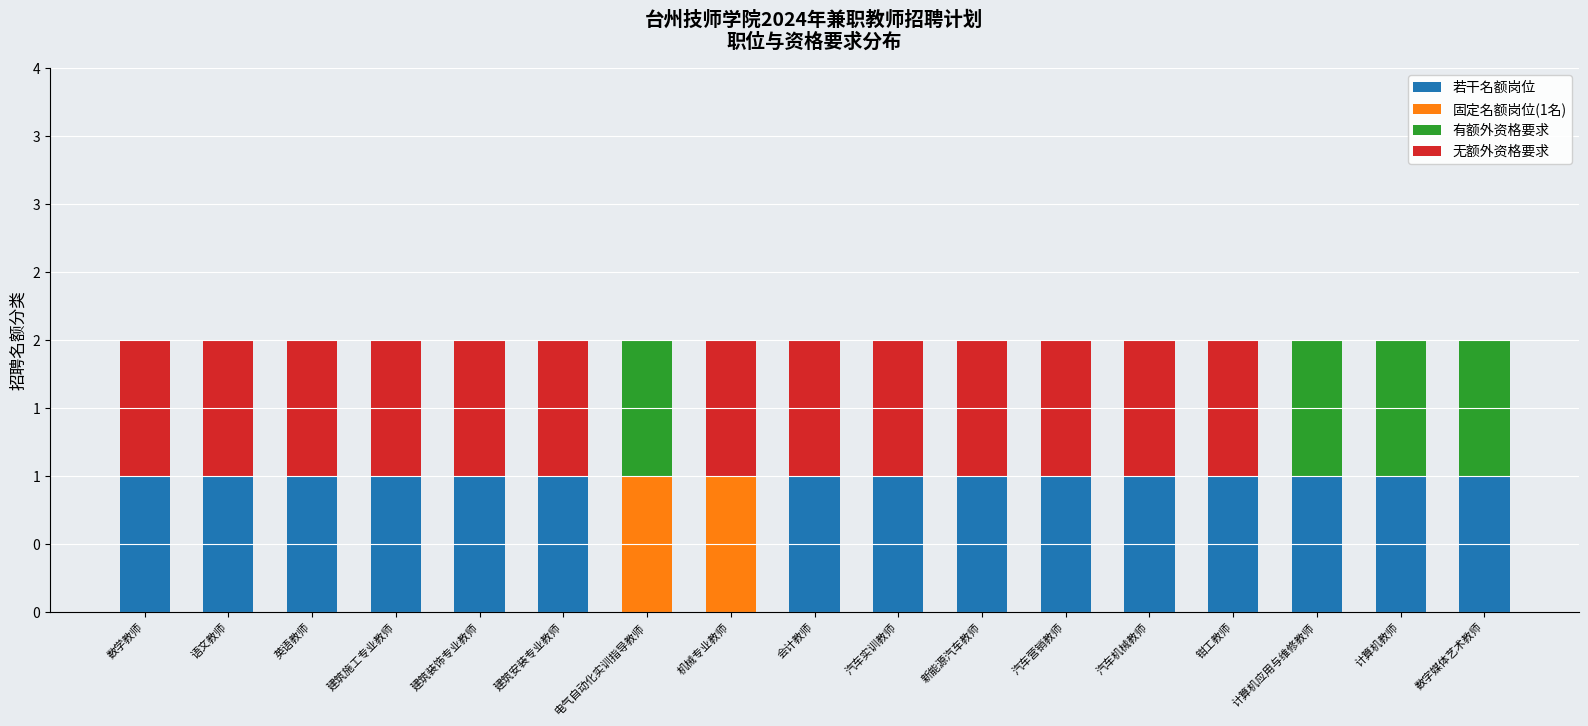

Does the chart contain stacked bars?

Yes